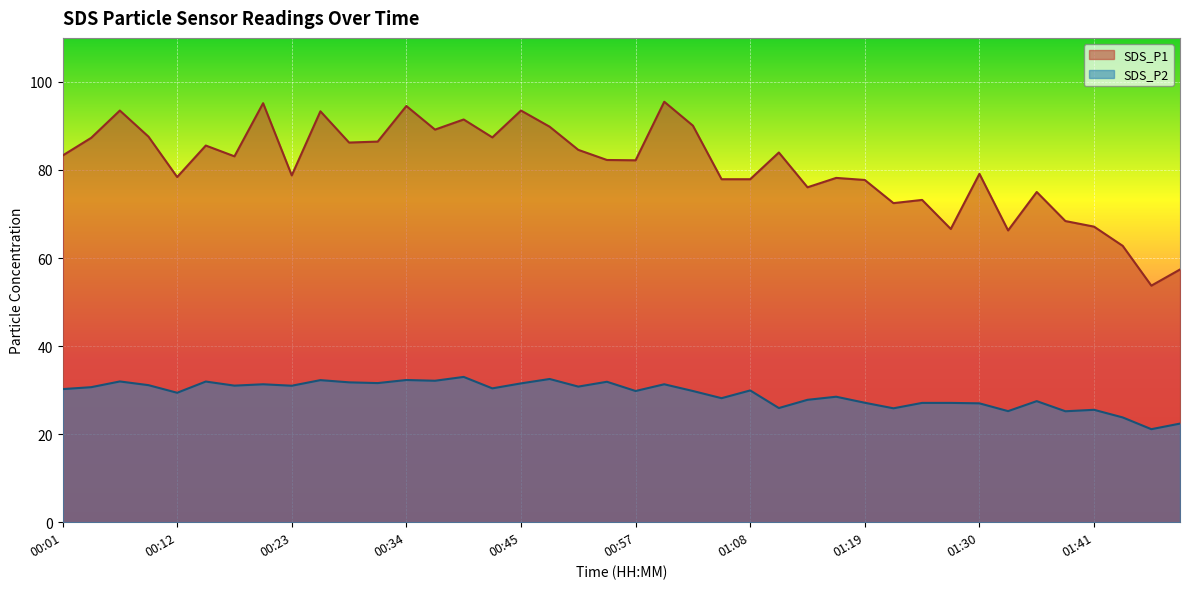

What is the total value across all series at 00:43?

117.8